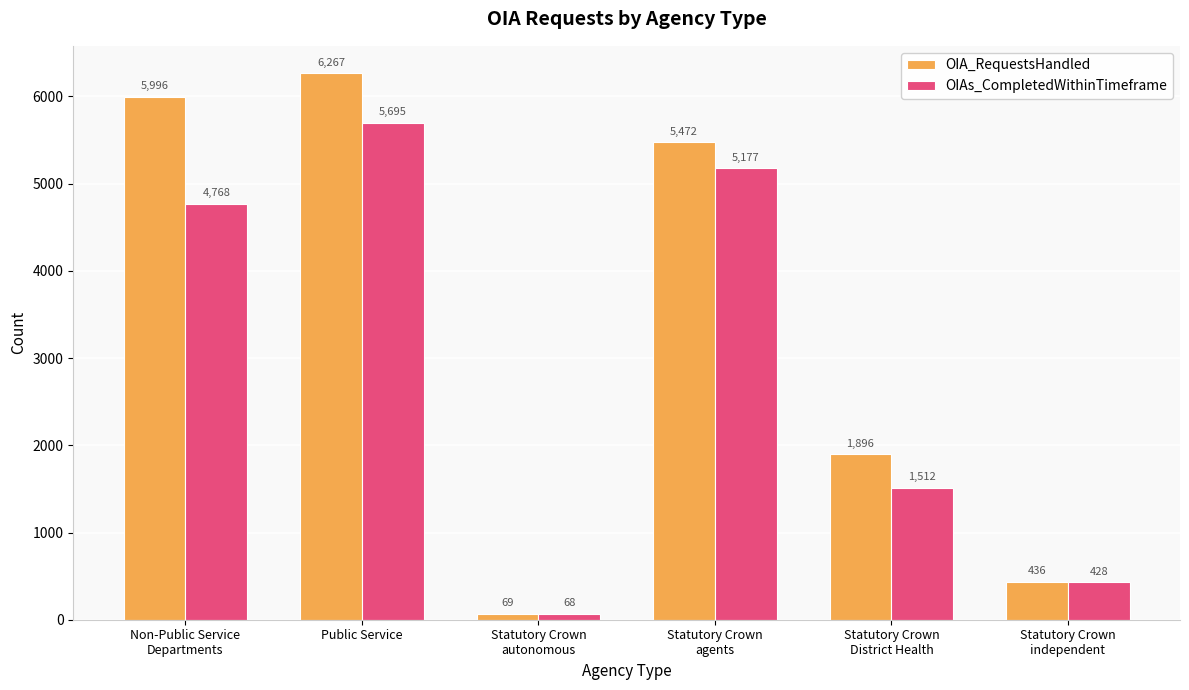

List the labels in order of OIAs_CompletedWithinTimeframe value, largest first.

Public Service, Statutory Crown
agents, Non-Public Service
Departments, Statutory Crown
District Health, Statutory Crown
independent, Statutory Crown
autonomous